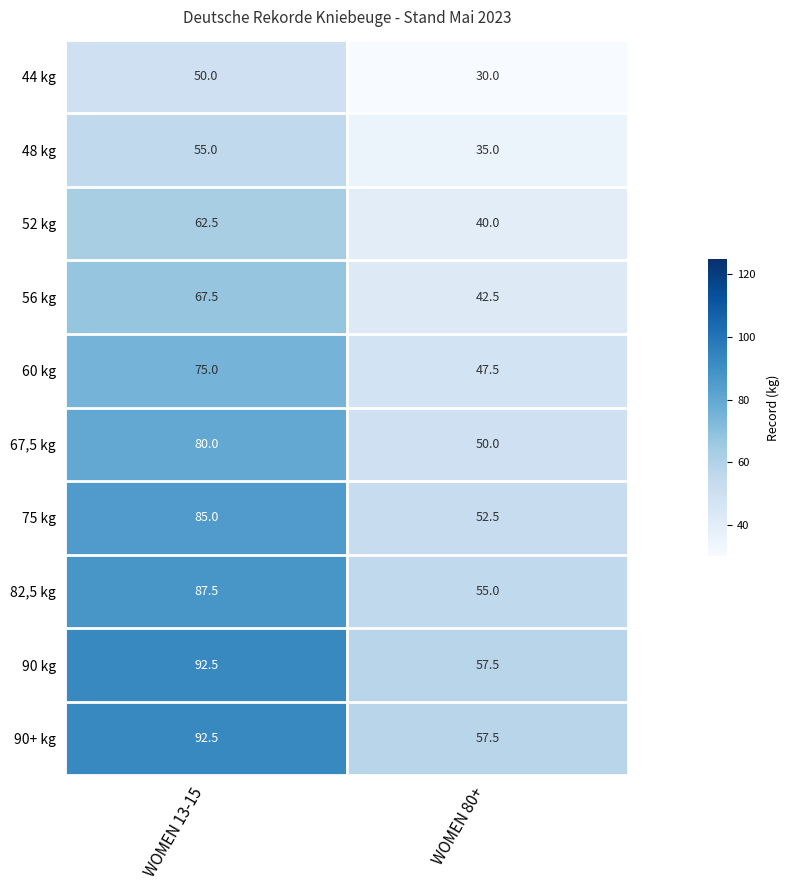

What is the greatest value displayed?

92.5